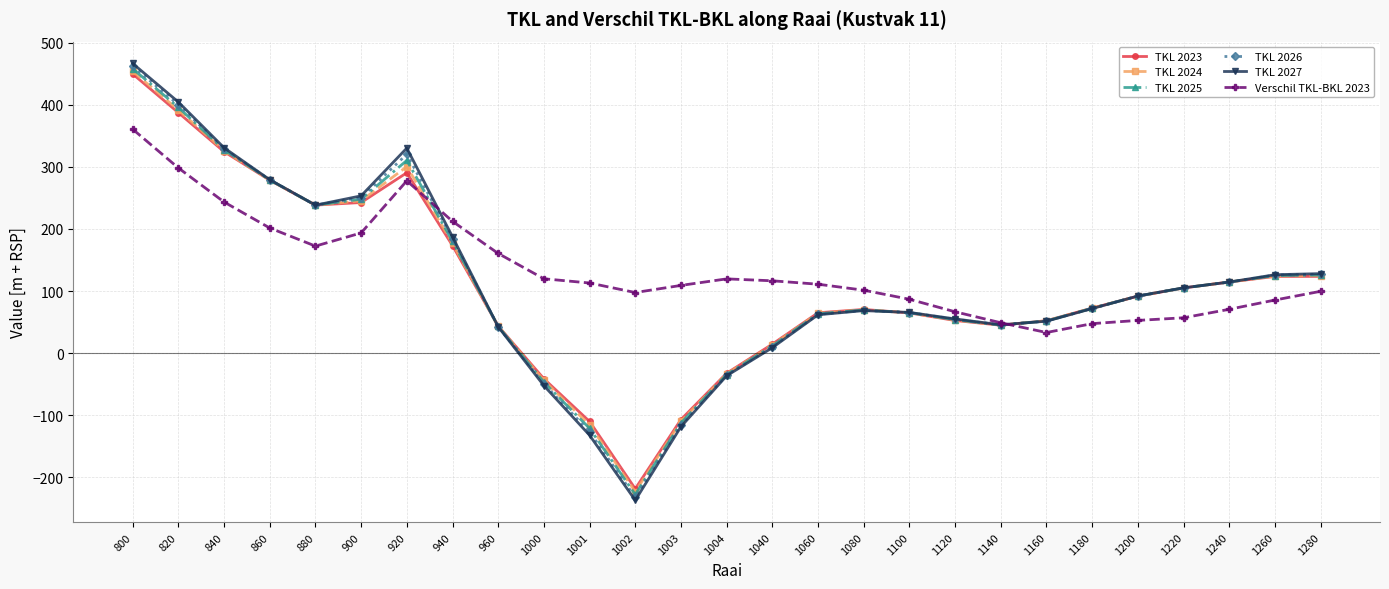

How many negative values does the TKL 2025 series have?

5